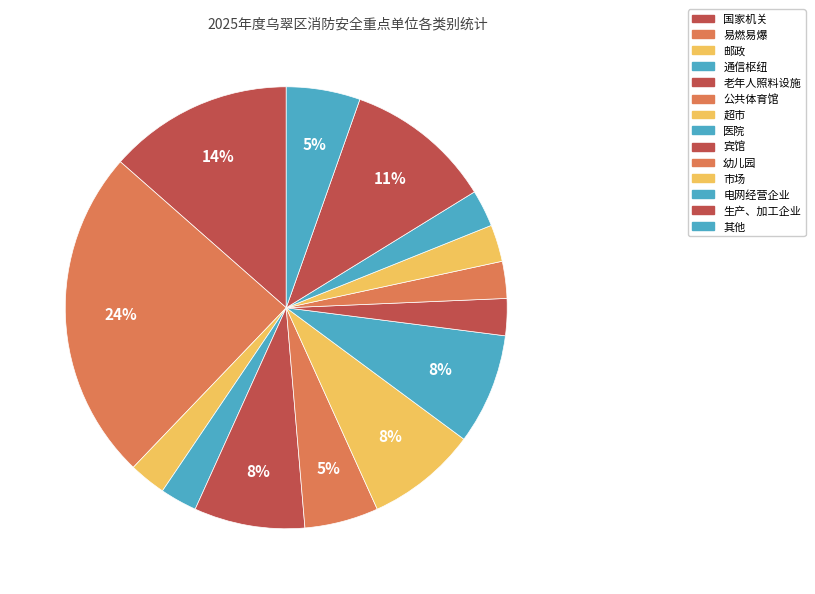

How many slices are in this pie chart?

14